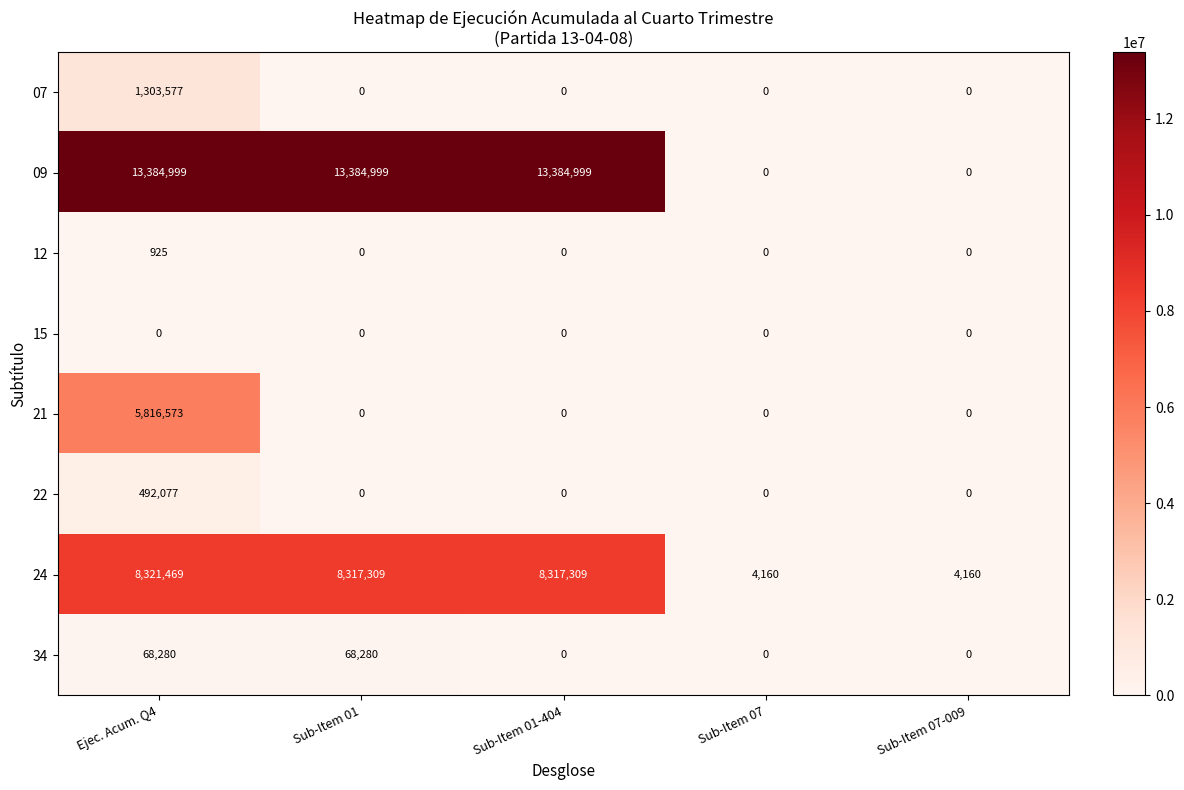

What is the sum of all 07 values?

1303577